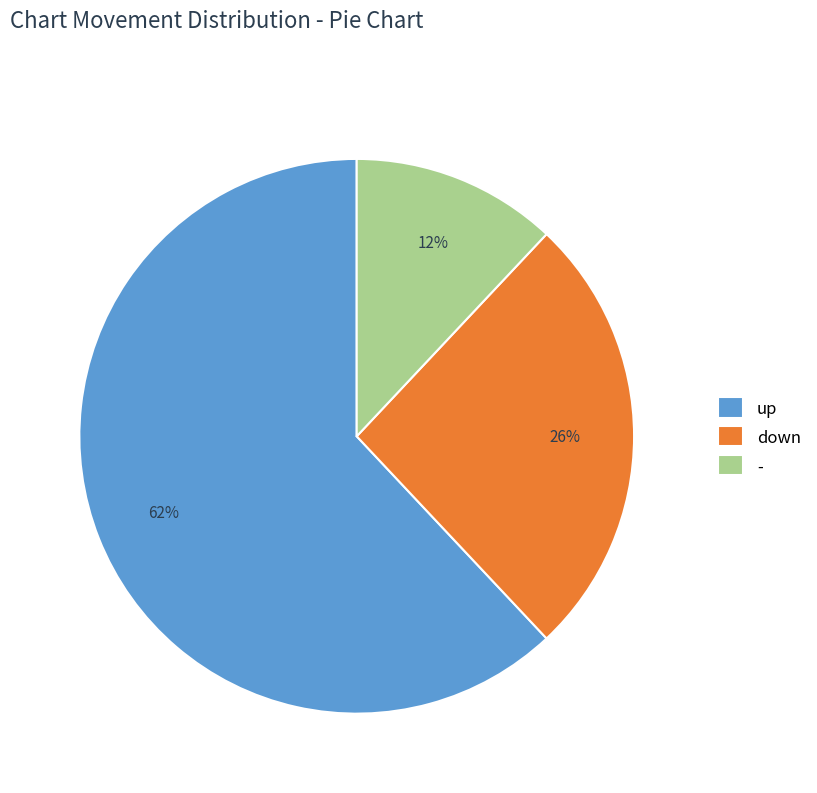

To the nearest percent, what percentage of the pie is -?

12%